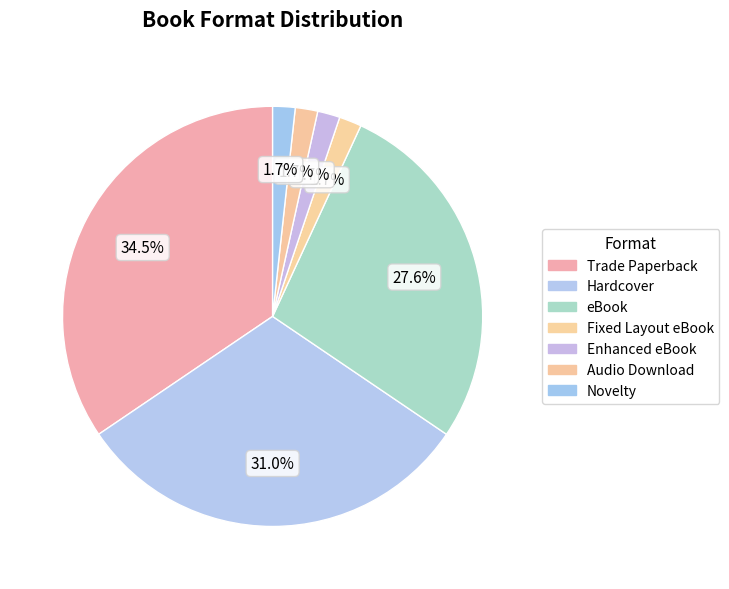

Count the number of slices in the pie.

7